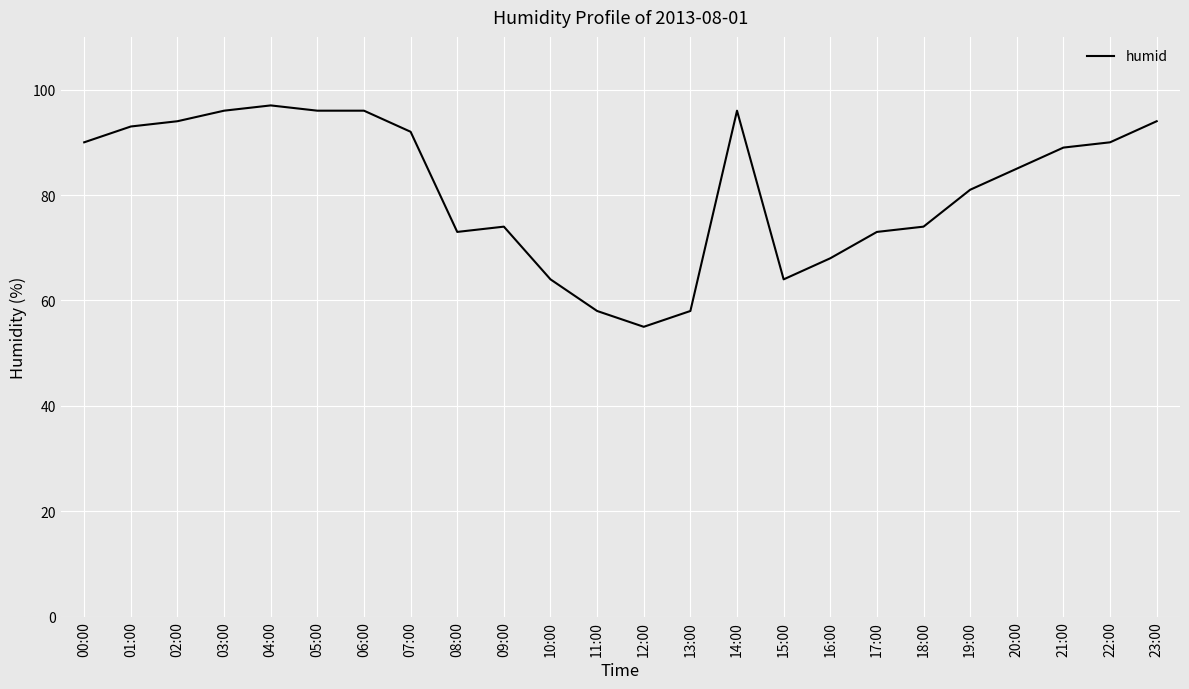

What is the ratio of the value at 21:00 to the value at 03:00?

0.9